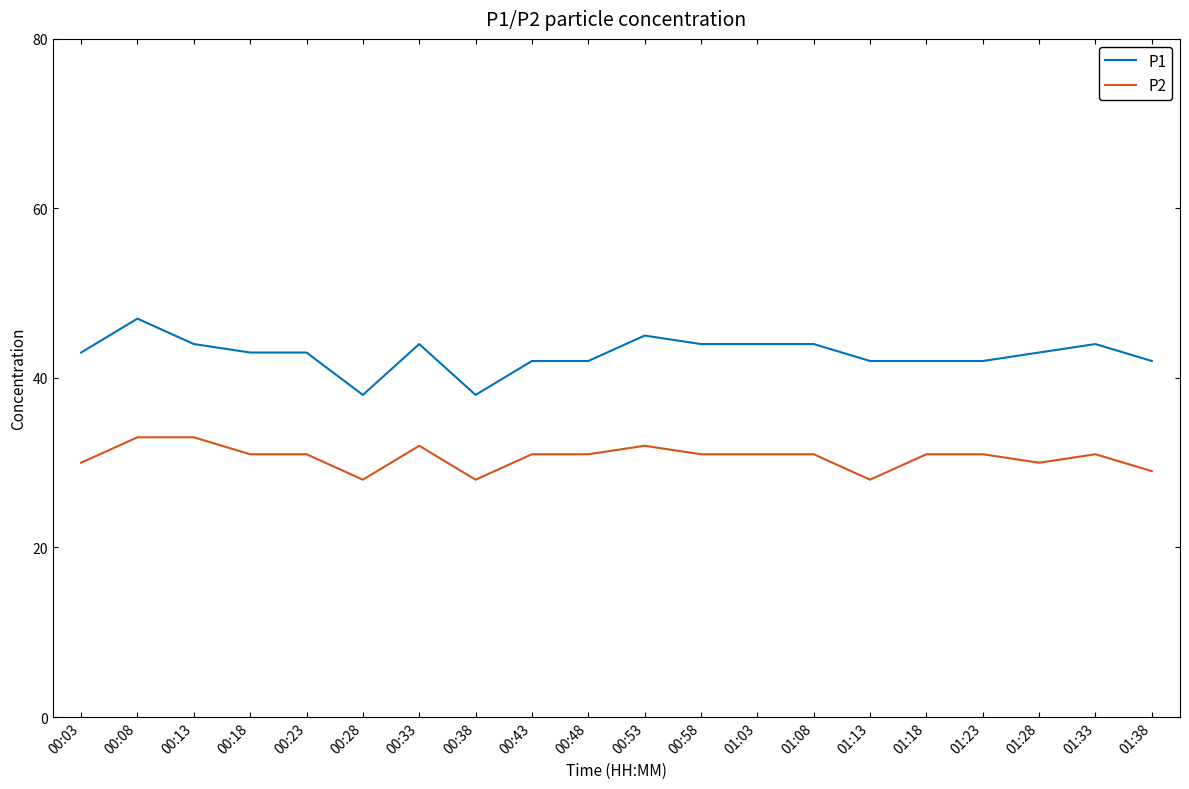

Between 00:28 and 01:23, which series saw the biggest shift?

P1